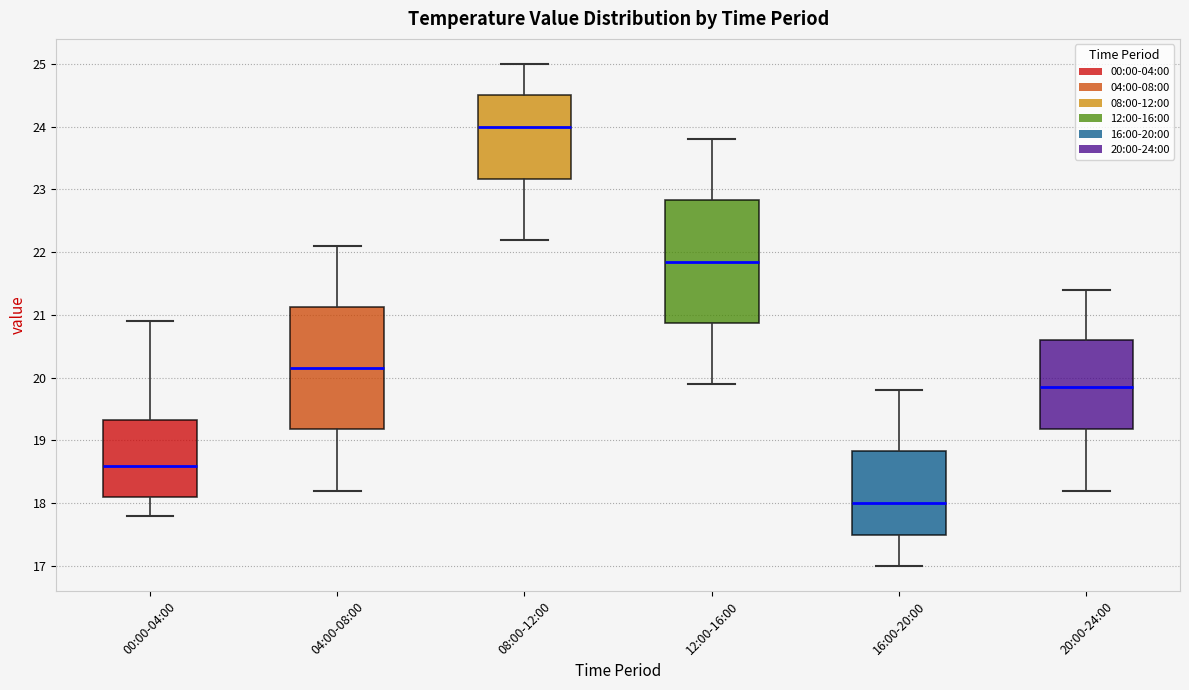

Reading left to right, read every box against the y-axis: the position of its median line, the range the box covers, and the ends of its whiskers. The values are not printed on the chart, so give them approximately, as read against the axis.

00:00-04:00: median 18.6, box 18.1 to 19.3, whiskers 17.8 to 20.9
04:00-08:00: median 20.2, box 19.2 to 21.1, whiskers 18.2 to 22.1
08:00-12:00: median 24.0, box 23.2 to 24.5, whiskers 22.2 to 25.0
12:00-16:00: median 21.9, box 20.9 to 22.8, whiskers 19.9 to 23.8
16:00-20:00: median 18.0, box 17.5 to 18.8, whiskers 17.0 to 19.8
20:00-24:00: median 19.9, box 19.2 to 20.6, whiskers 18.2 to 21.4